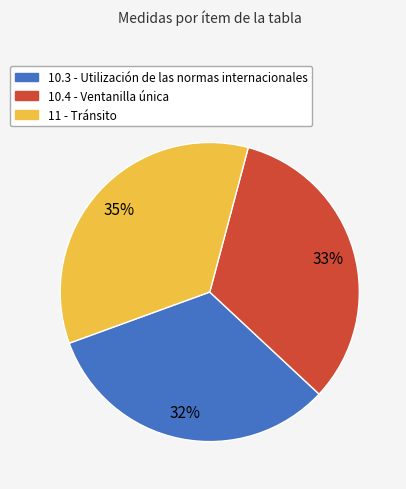

Does 11 account for over 50% of the chart?

No